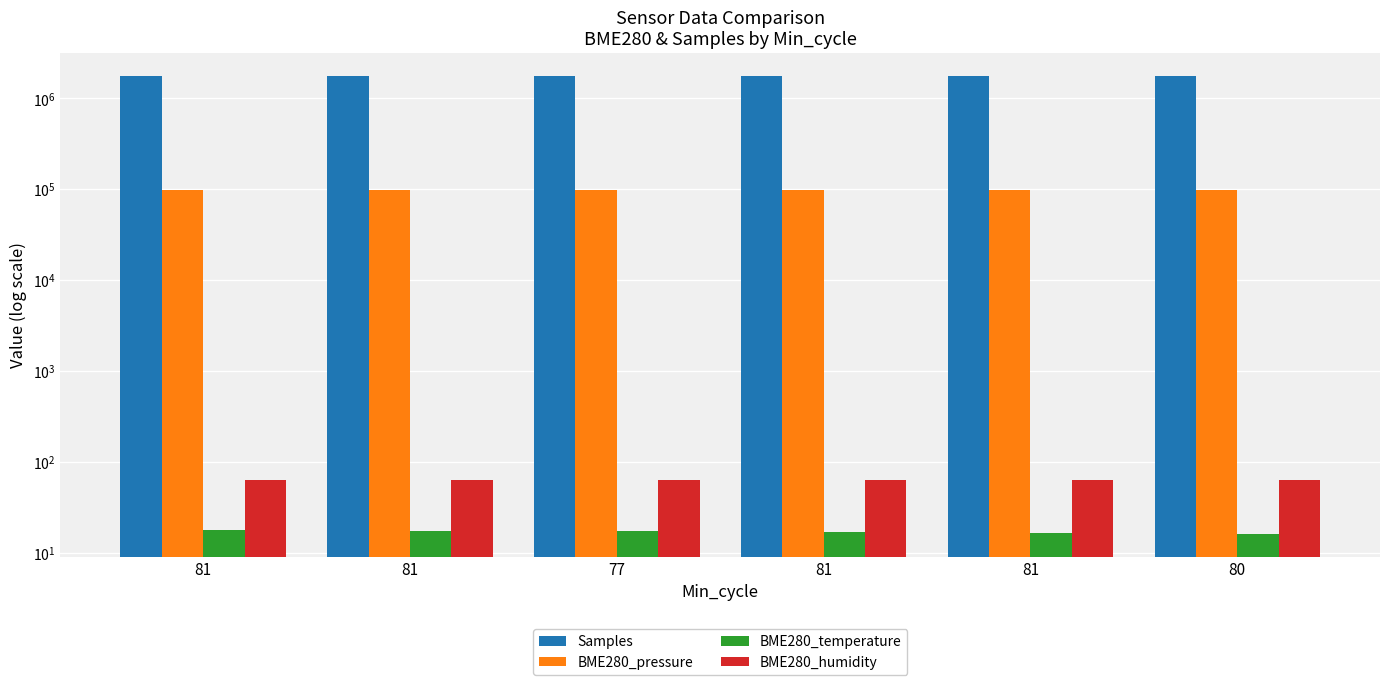

How many bars are there in each group?

4